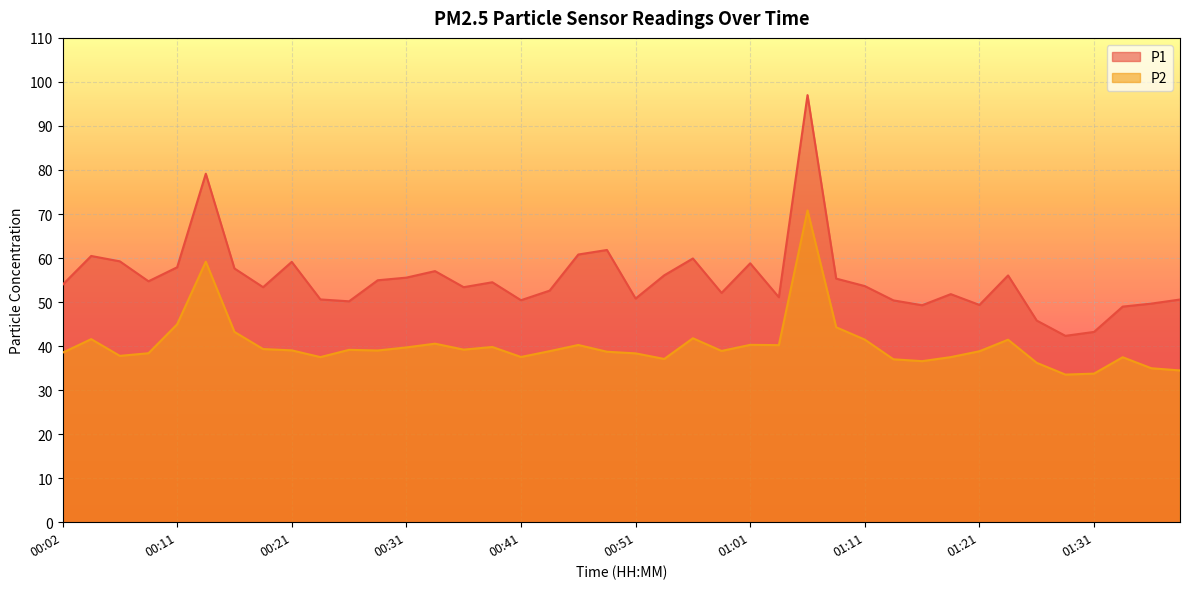

What is the label of the 35th point from the right?

00:14